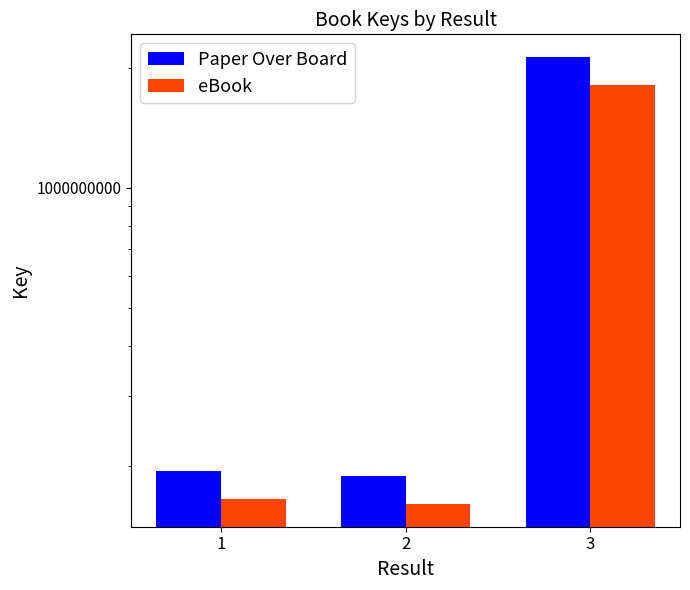

List the labels in order of Paper Over Board value, largest first.

3, 1, 2